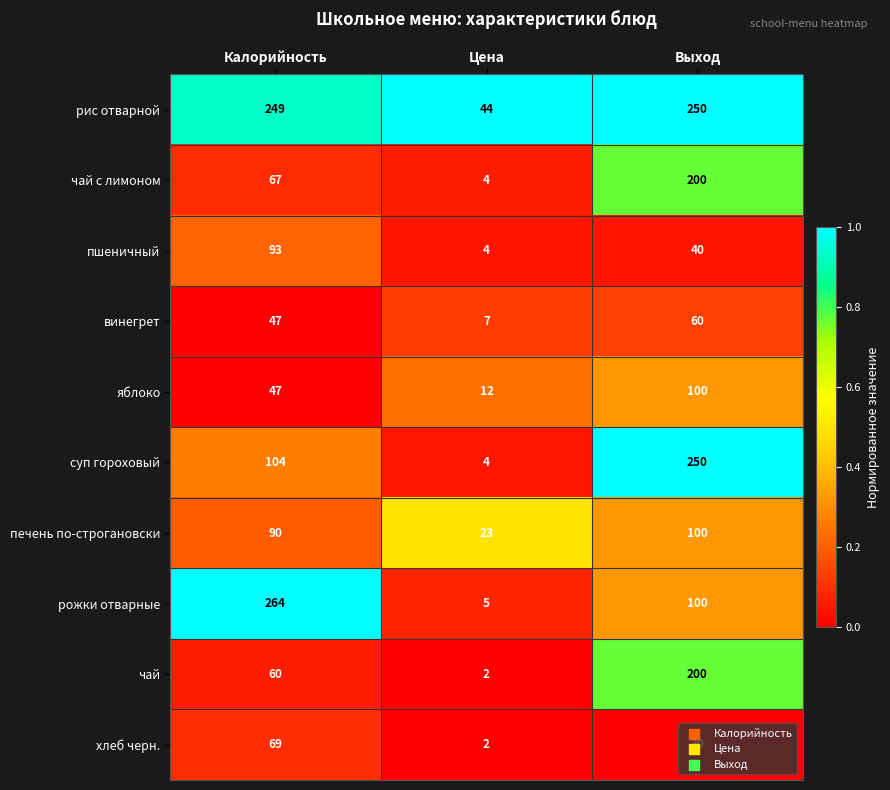

At which label does рожки отварные first exceed 100?

Калорийность